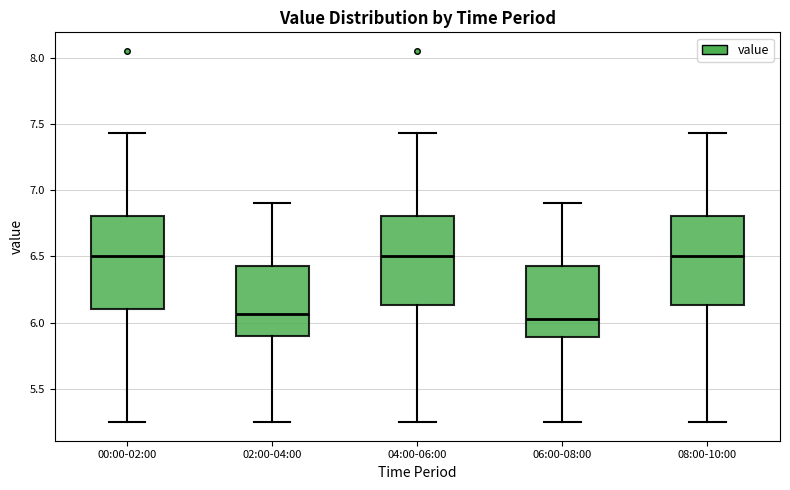

Where is the upper edge of the box for 06:00-08:00 on the y-axis? The values are not printed on the chart, so give them approximately, as read against the axis.

6.45